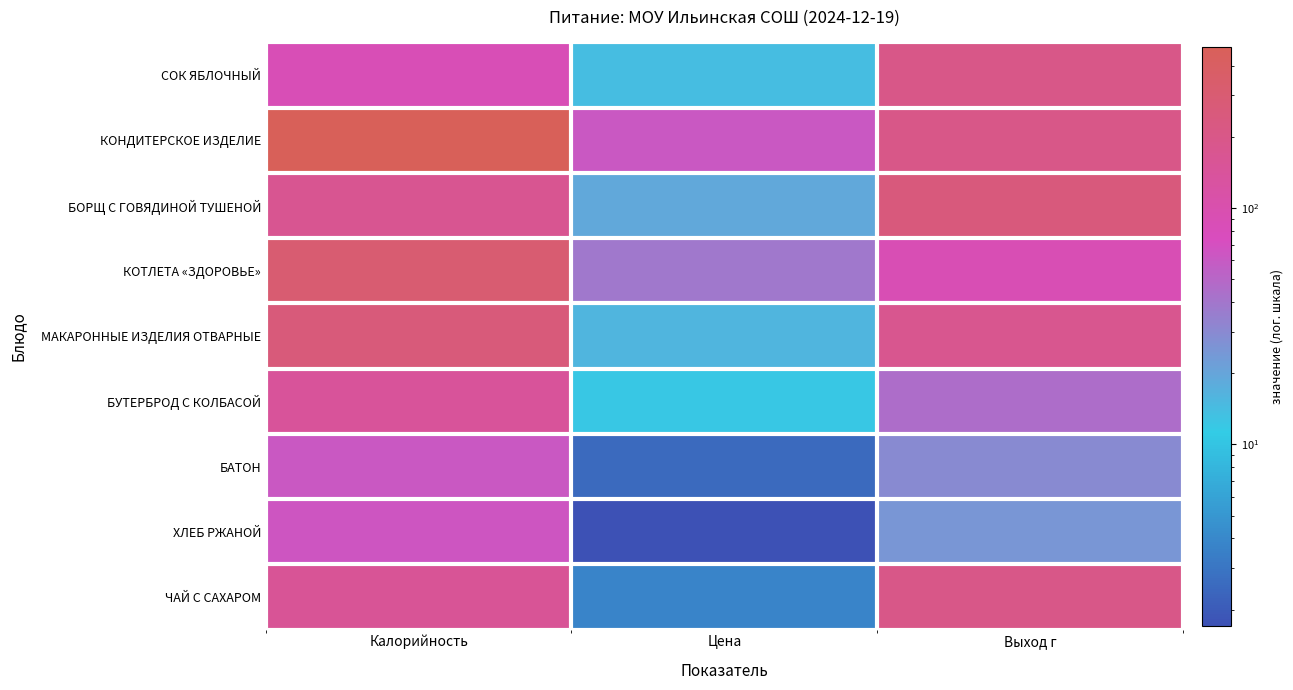

How many categories are shown in the chart?

3